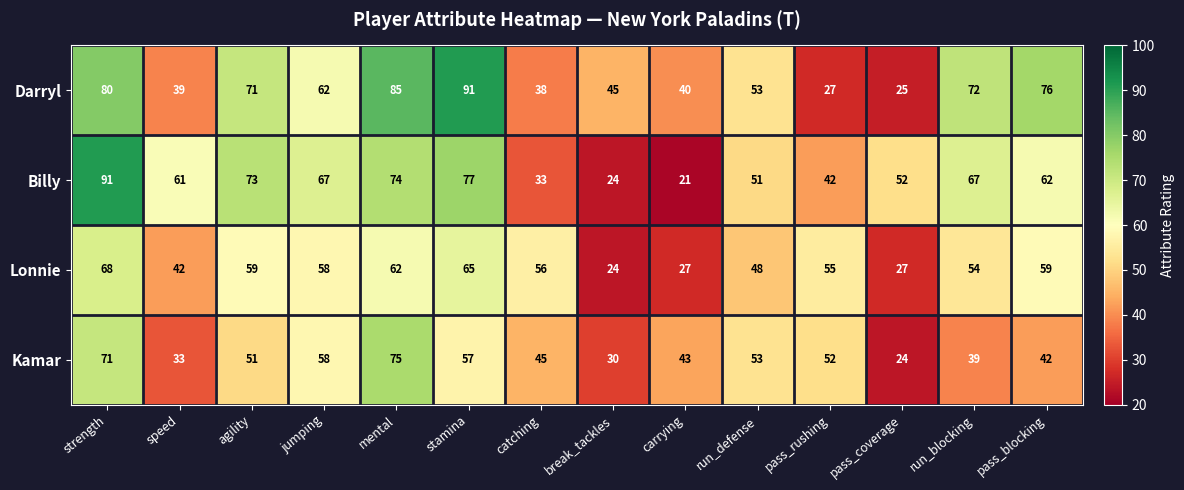

What is the sum of the Kamar values at agility and catching?

96